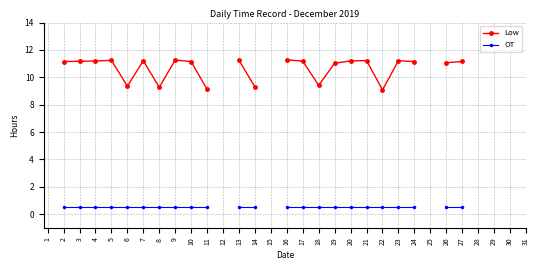

Which series changed the most between 8 and 10?

Low